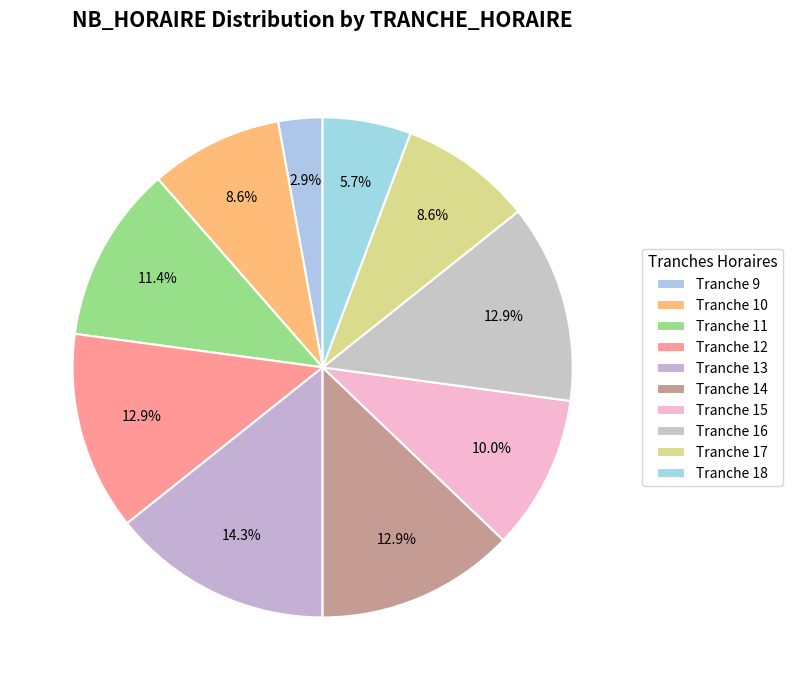

Rank the categories by value from lowest to highest.

Tranche 9, Tranche 18, Tranche 10, Tranche 17, Tranche 15, Tranche 11, Tranche 12, Tranche 14, Tranche 16, Tranche 13